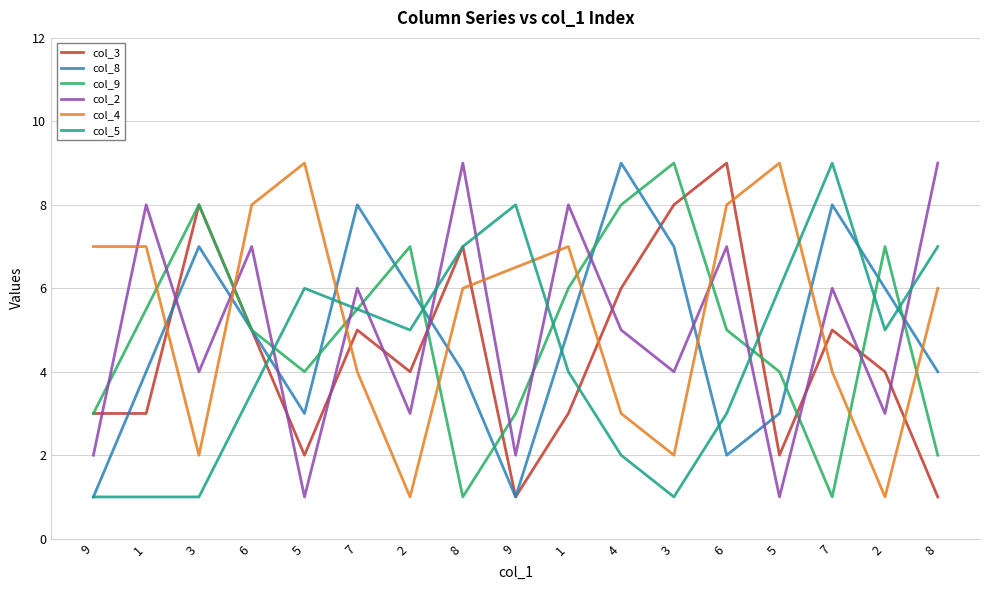

Reading left to right, transcribe all the data shown in this chart.

col_3: 3.0	3.0	8.0	5.0	2.0	5.0	4.0	7.0	1.0	3.0	6.0	8.0	9.0	2.0	5.0	4.0	1.0
col_8: 1.0	4.0	7.0	5.0	3.0	8.0	6.0	4.0	1.0	5.0	9.0	7.0	2.0	3.0	8.0	6.0	4.0
col_9: 3.0	5.5	8.0	5.0	4.0	5.5	7.0	1.0	3.0	6.0	8.0	9.0	5.0	4.0	1.0	7.0	2.0
col_2: 2.0	8.0	4.0	7.0	1.0	6.0	3.0	9.0	2.0	8.0	5.0	4.0	7.0	1.0	6.0	3.0	9.0
col_4: 7.0	7.0	2.0	8.0	9.0	4.0	1.0	6.0	6.5	7.0	3.0	2.0	8.0	9.0	4.0	1.0	6.0
col_5: 1.0	1.0	1.0	3.5	6.0	5.5	5.0	7.0	8.0	4.0	2.0	1.0	3.0	6.0	9.0	5.0	7.0